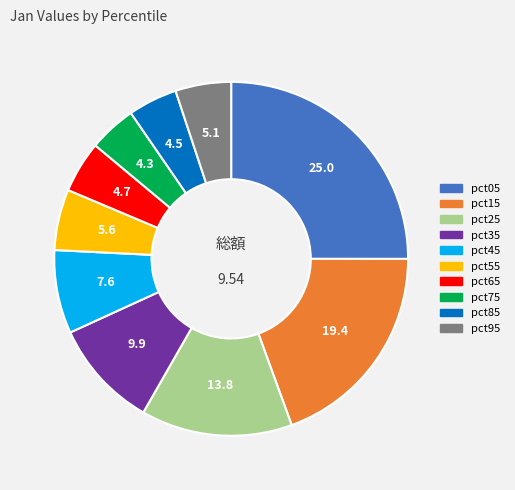

Between pct05 and pct65, which is larger?

pct05